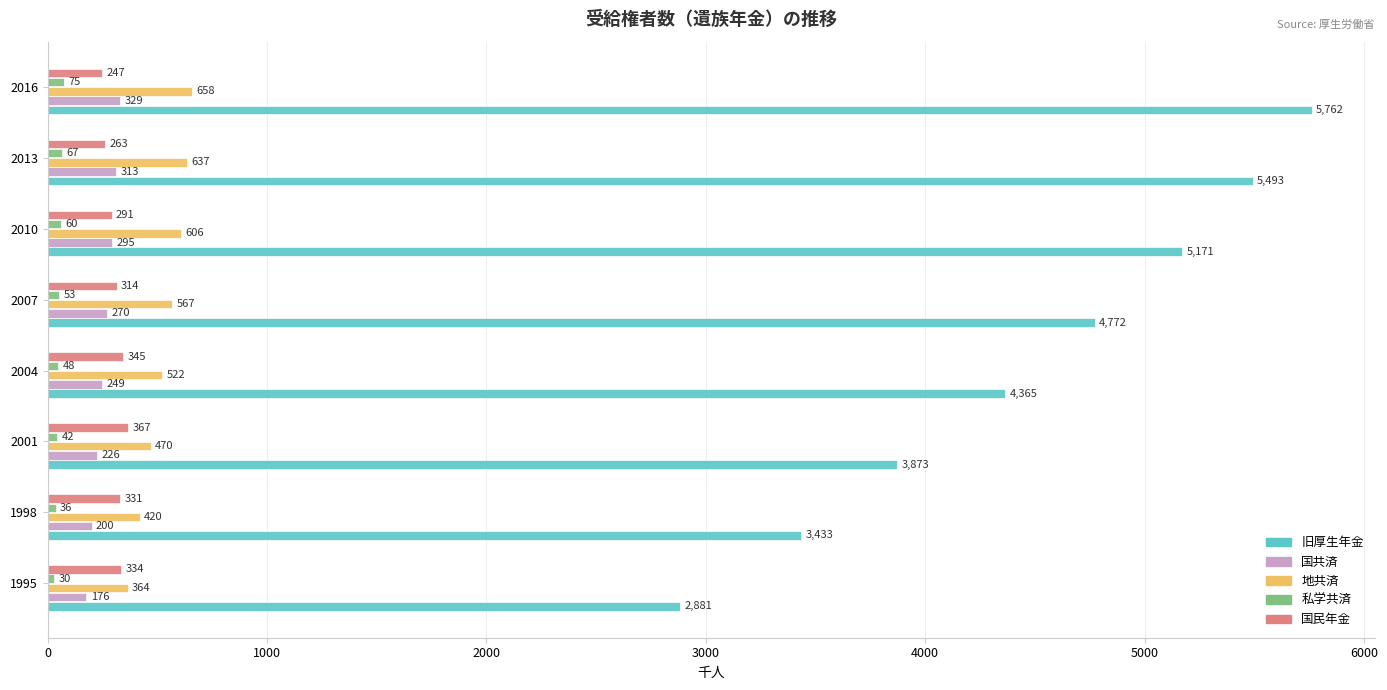

True or false: 私学共済 has a value of 67 at 2013.

True